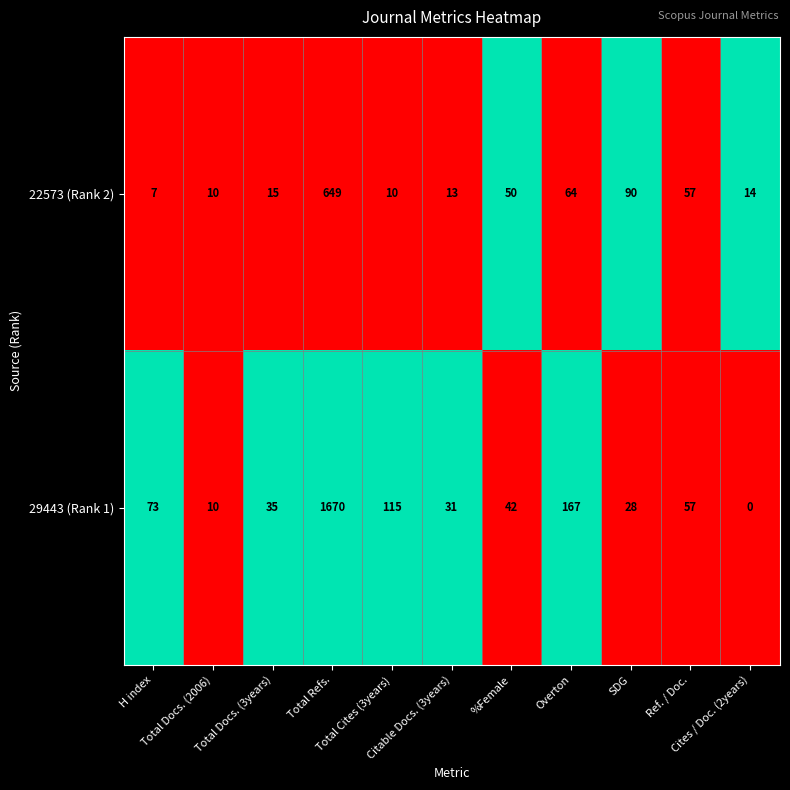

What is the sum of all 22573 (Rank 2) values?

979